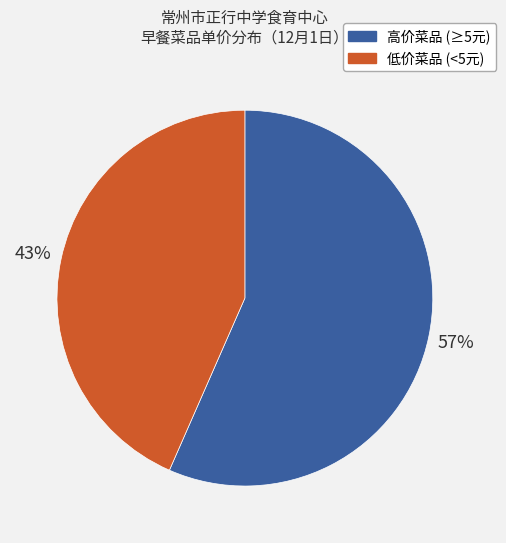

Is 低价菜品 (<5元) the majority of the pie?

No